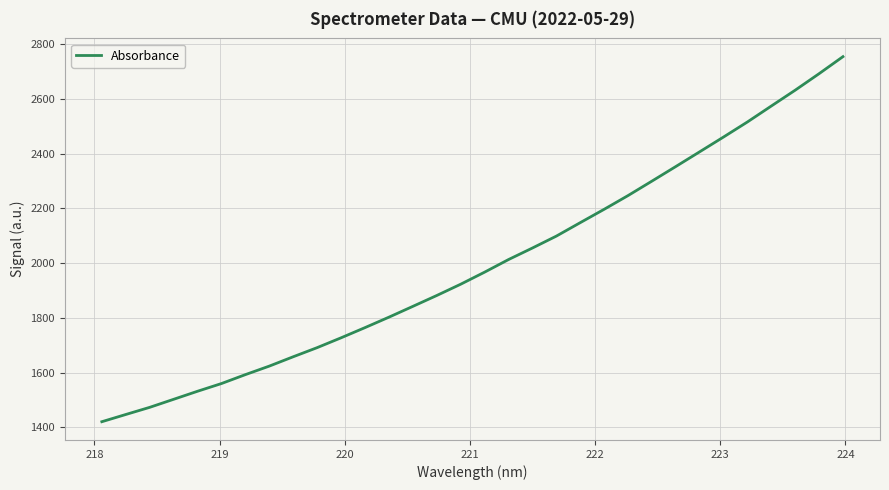

What is the smallest value displayed?

1420.9